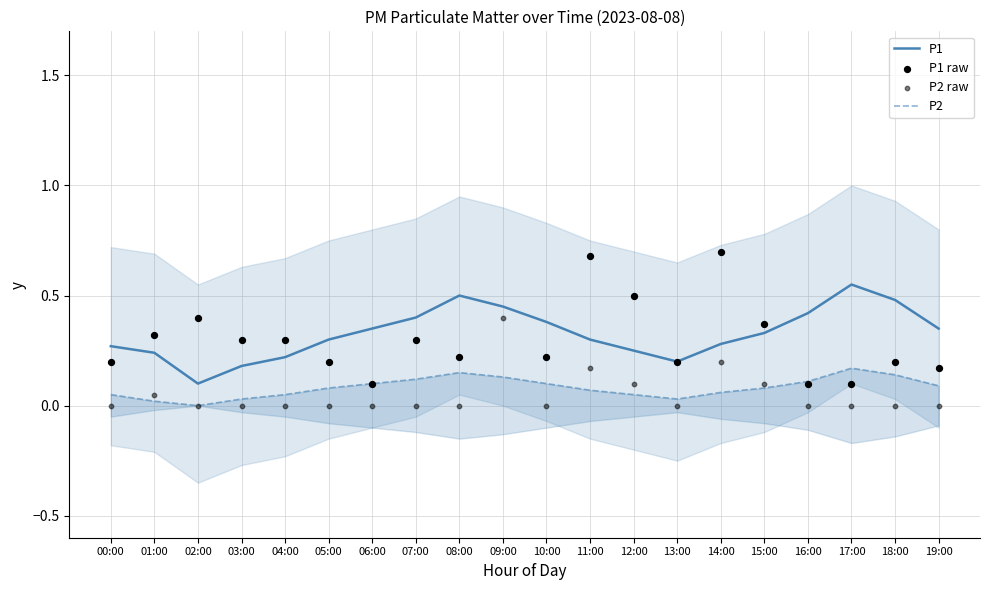

The value of P1 at 19:00 is 0.6. True or false?

False